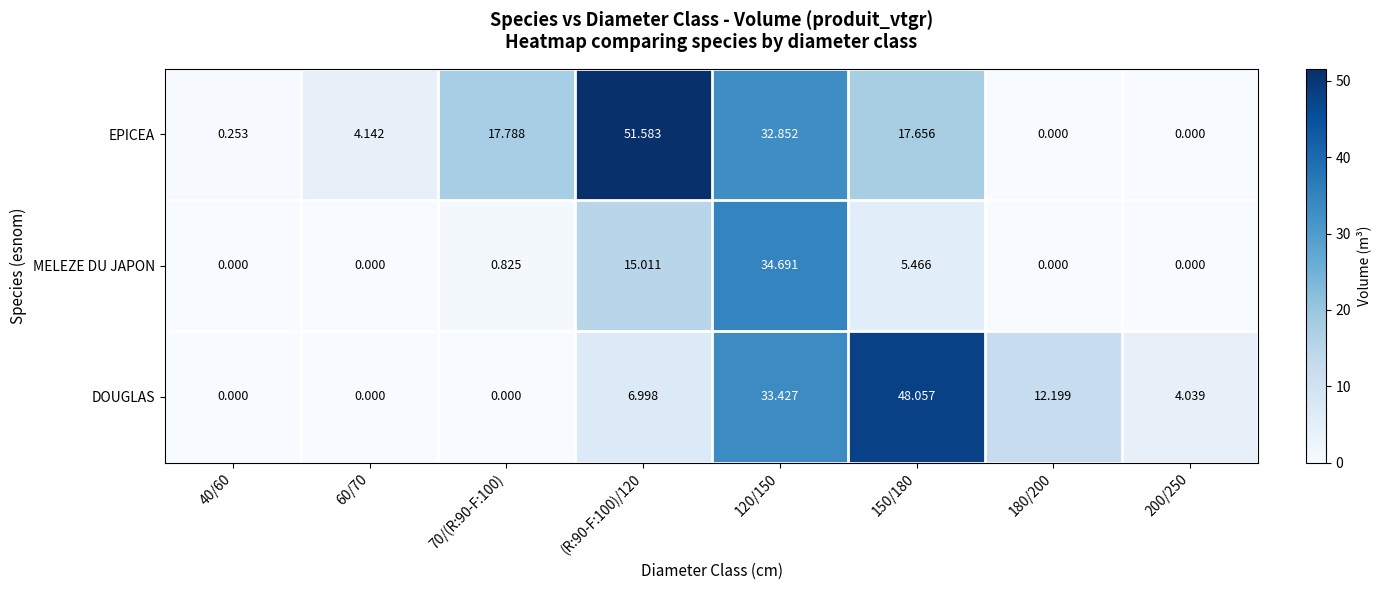

What is the total value across all series at 120/150?

101.0